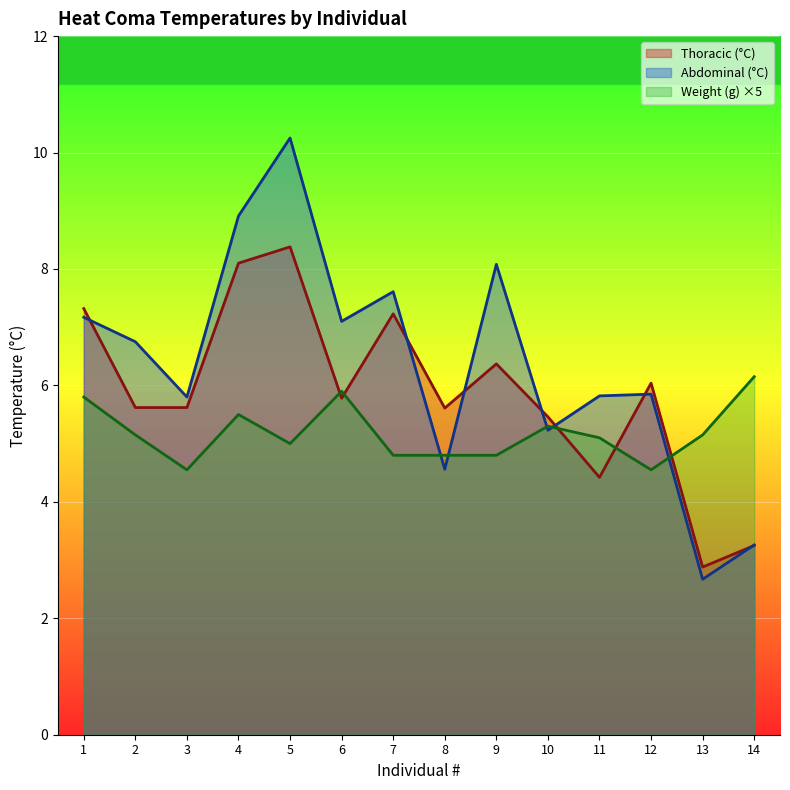

Which category has the lowest value in the Weight (g) series?

3